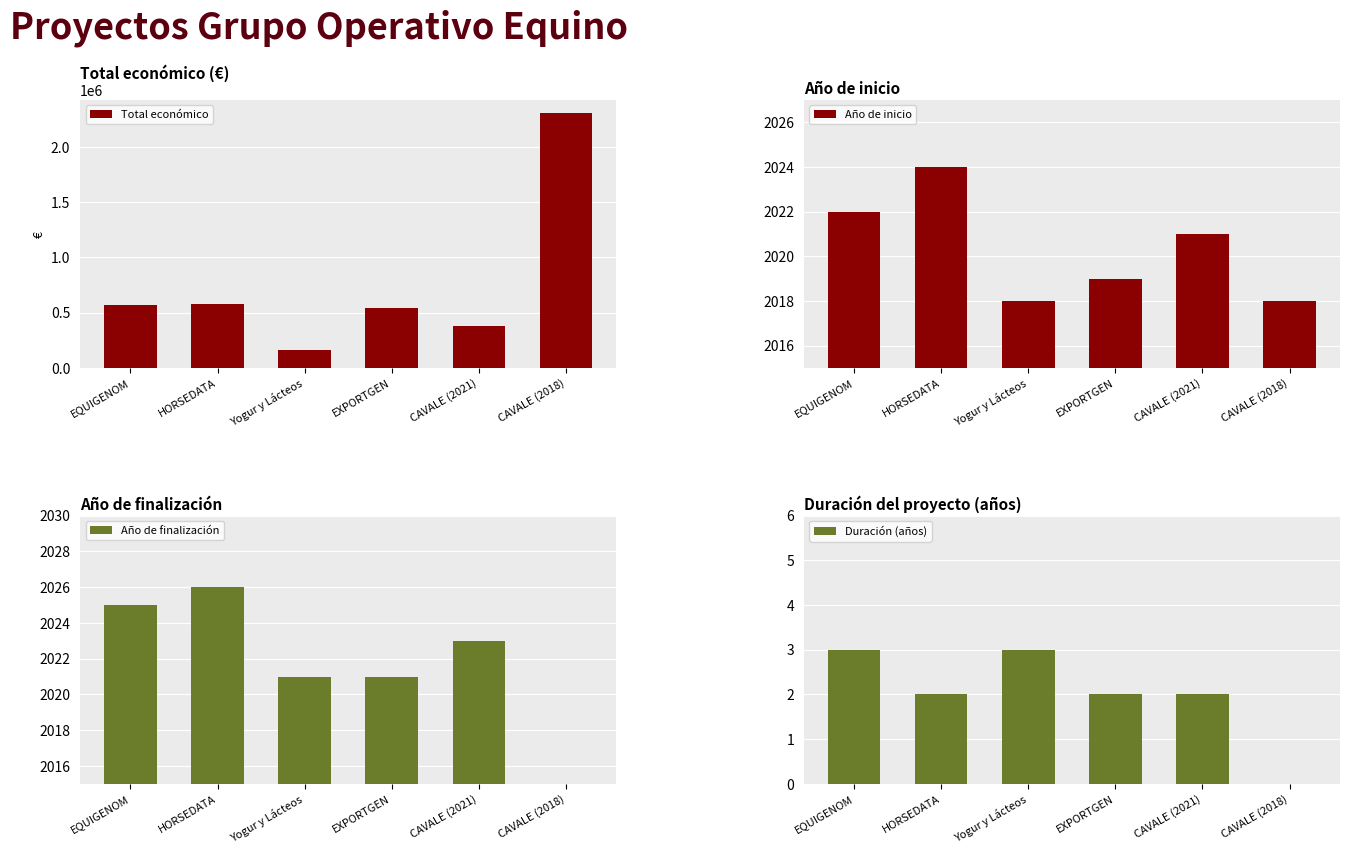

What position from the right is CAVALE (2021)?

2